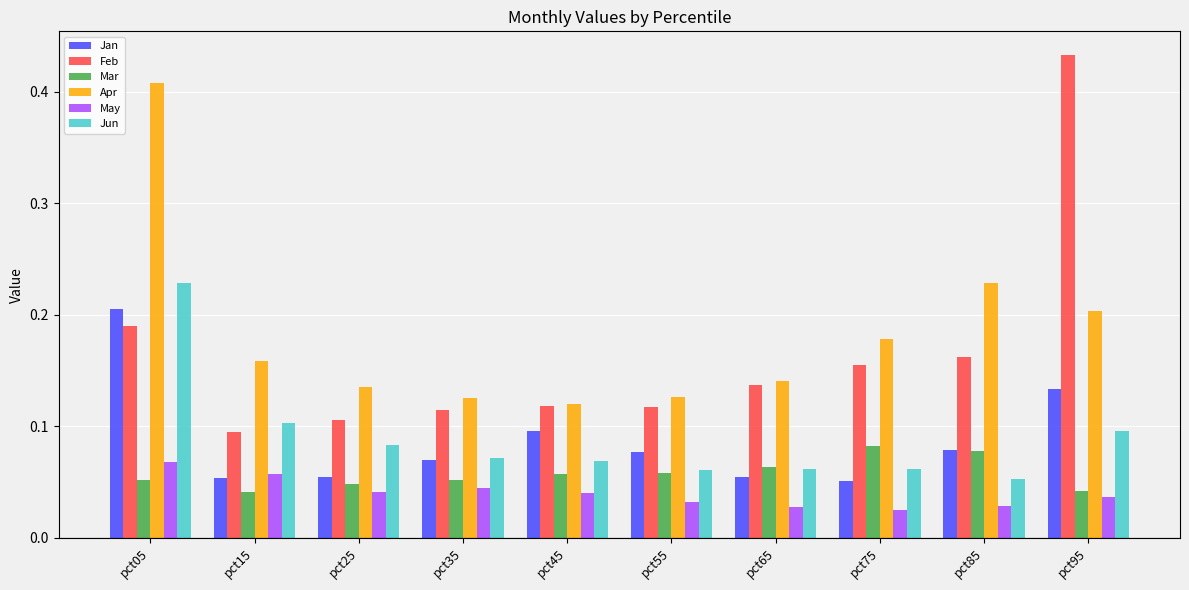

What is the difference between the maximum and minimum values in the Apr series?

0.3